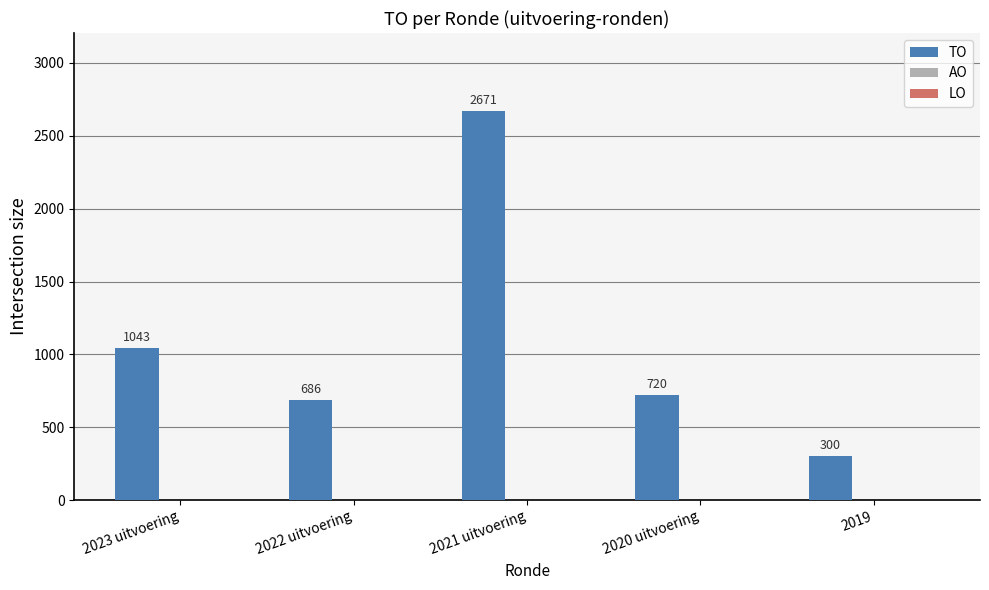

Does the chart contain any negative values?

No